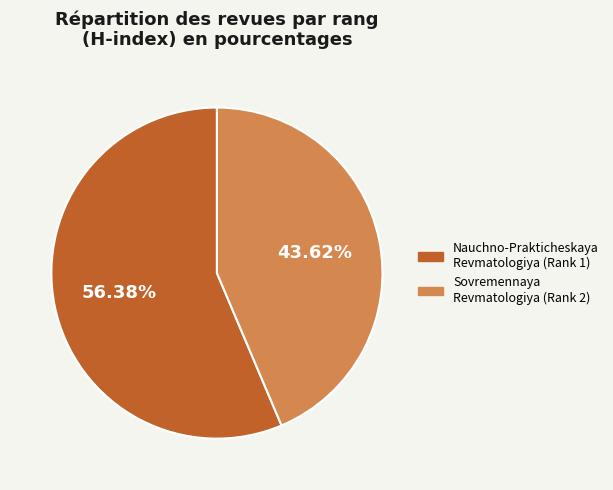

Which category has the biggest portion of the pie?

Nauchno-Prakticheskaya Revmatologiya (Rank 1)